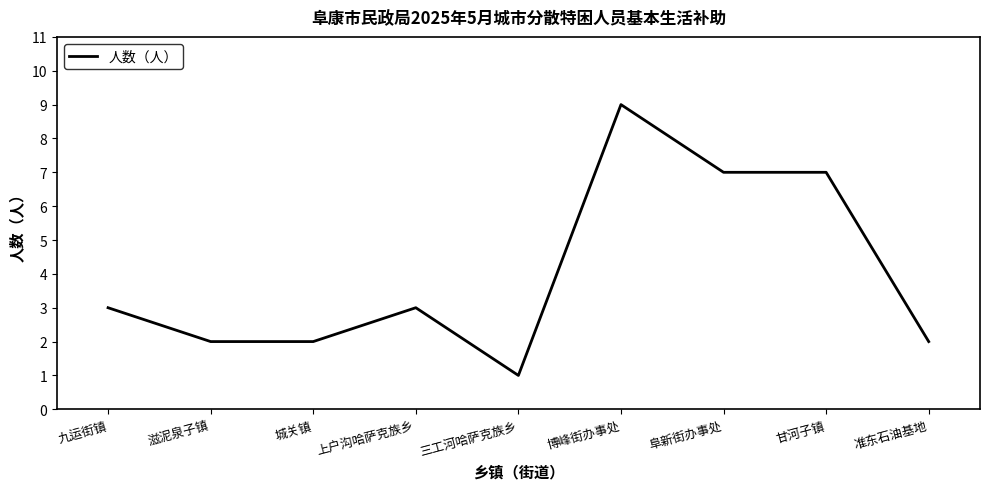

Is this an area chart (filled region under the line)?

No